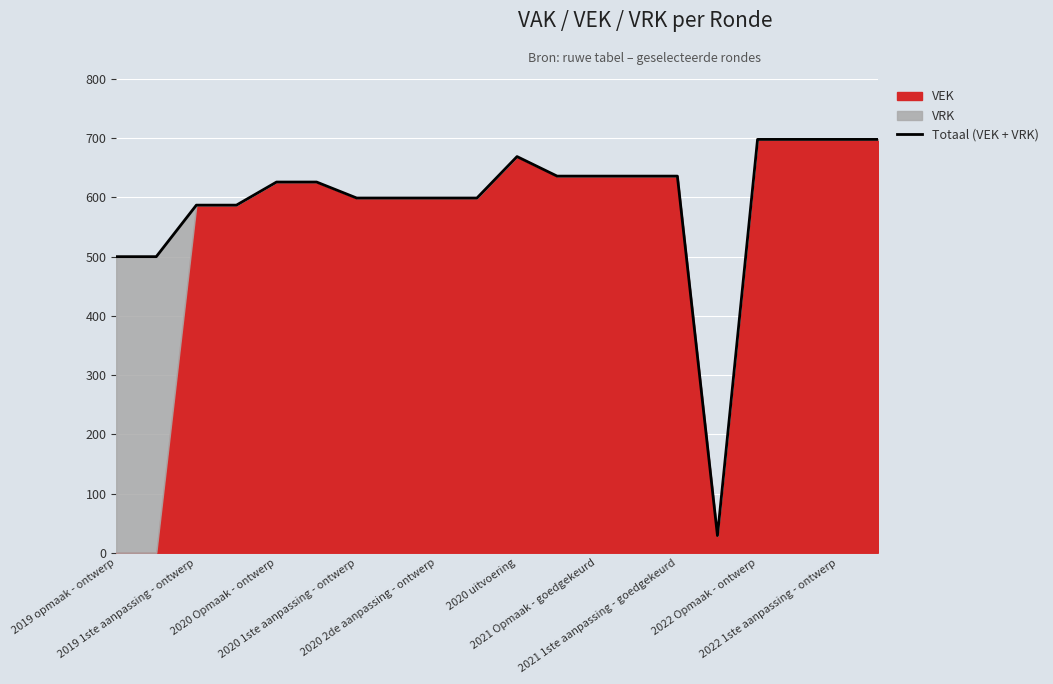

What is the change in value from 13 to 17?

+62